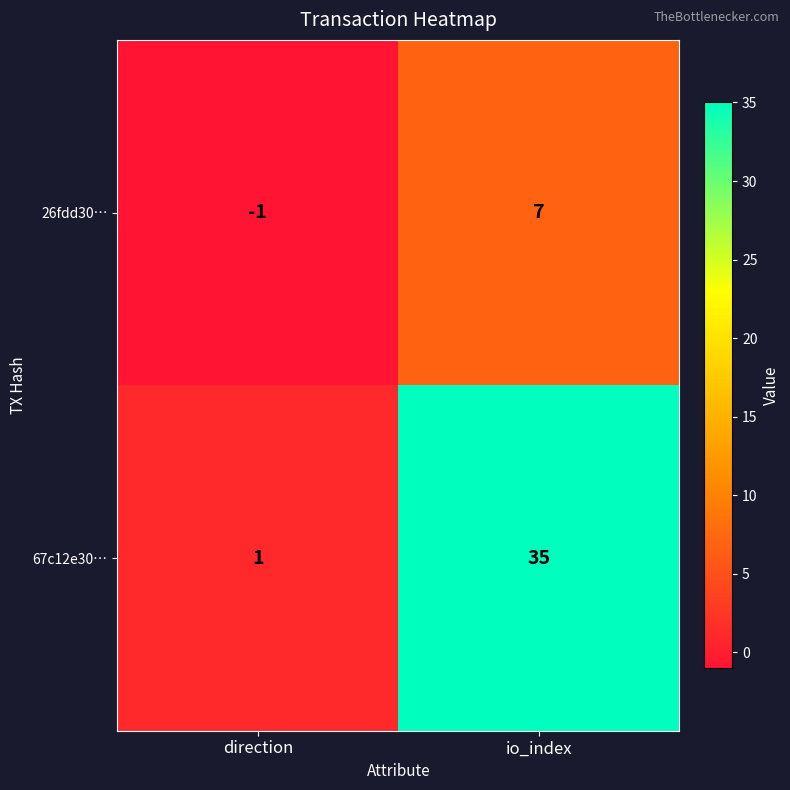

Count the number of categories in the chart.

2